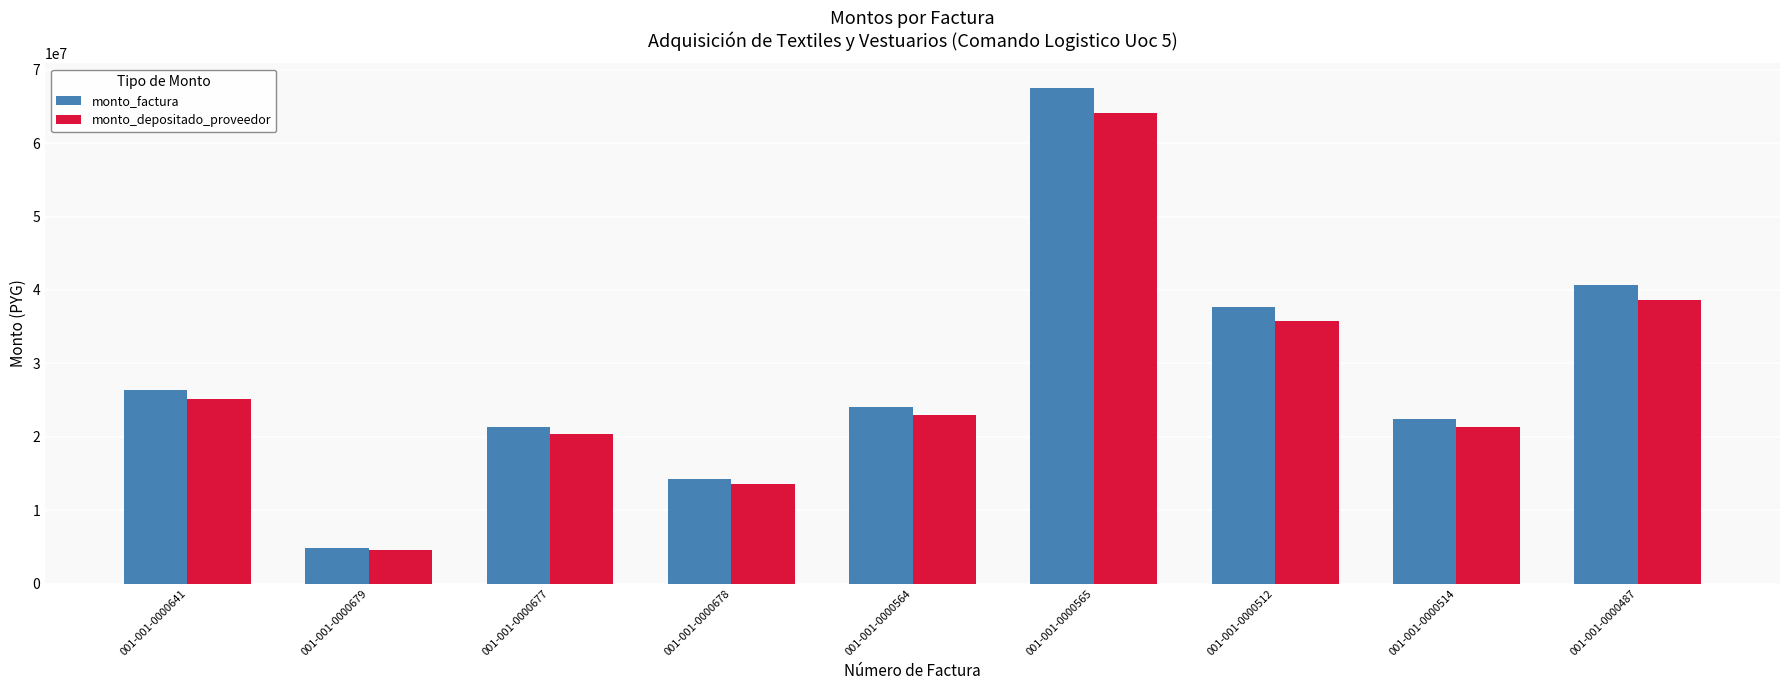

Is it true that monto_depositado_proveedor equals 43627131 at 001-001-0000641?

False